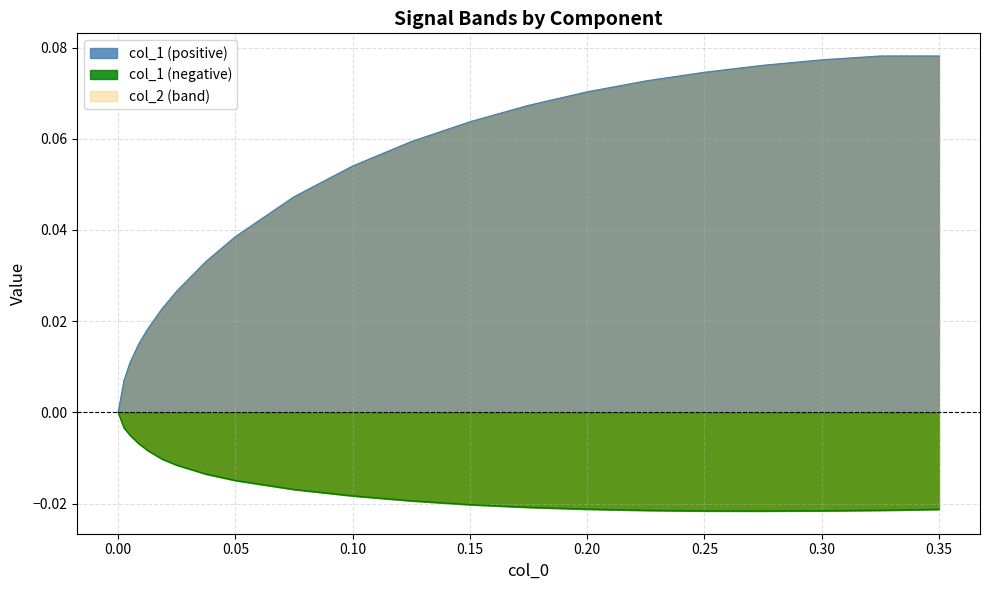

List the series in order of their peak value, highest first.

col_1_pos, col_1_neg